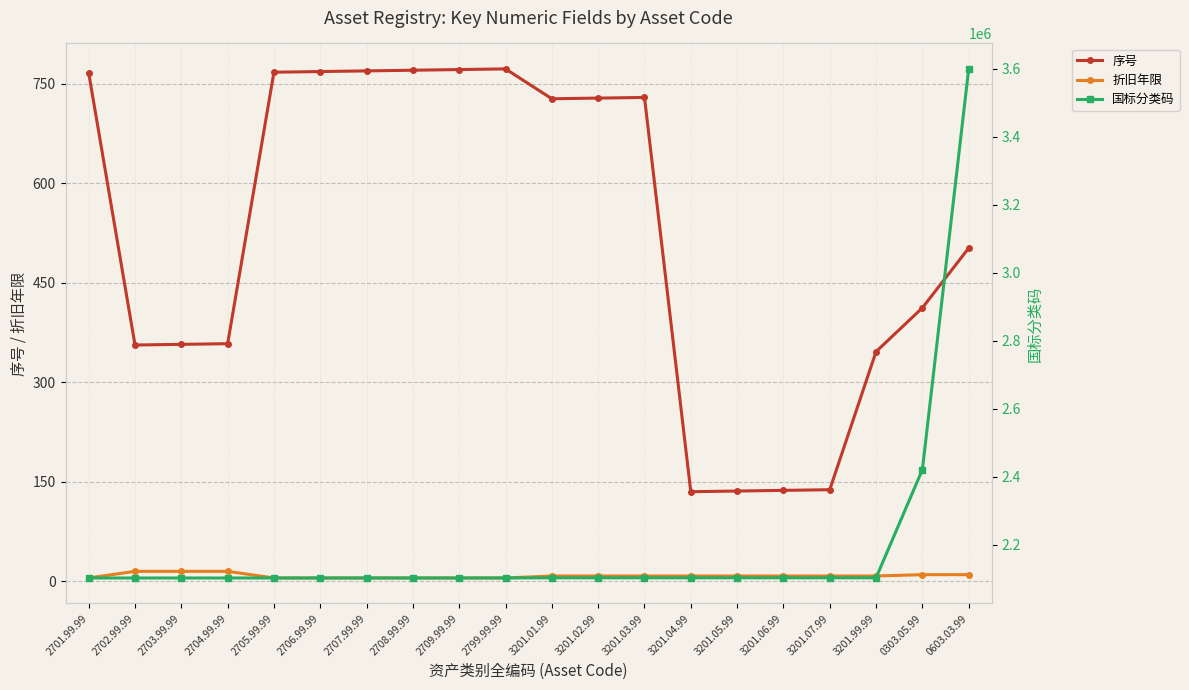

At which label does 国标分类码 first exceed 2102001?

0303.05.99